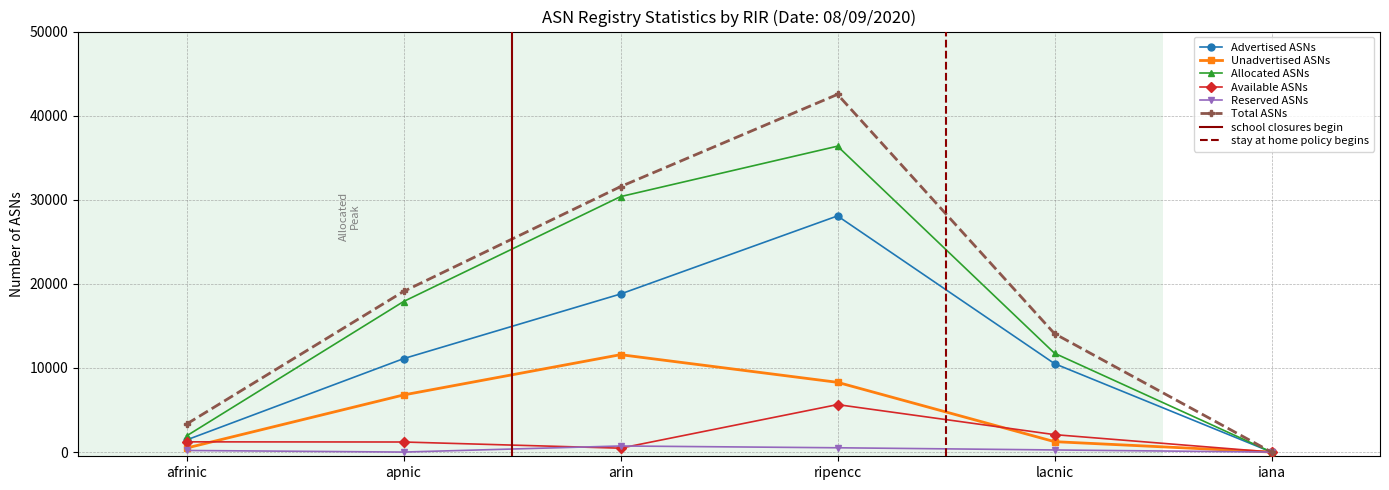

Reading right to left, transcribe all the data shown in this chart.

Advertised ASNs: 0	10515	28078	18793	11107	1441
Unadvertised ASNs: 0	1238	8293	11581	6791	478
Allocated ASNs: 0	11753	36371	30374	17898	1919
Available ASNs: 0	2074	5645	463	1197	1216
Reserved ASNs: 0	252	512	724	0	191
Total ASNs: 0	14079	42528	31561	19095	3326